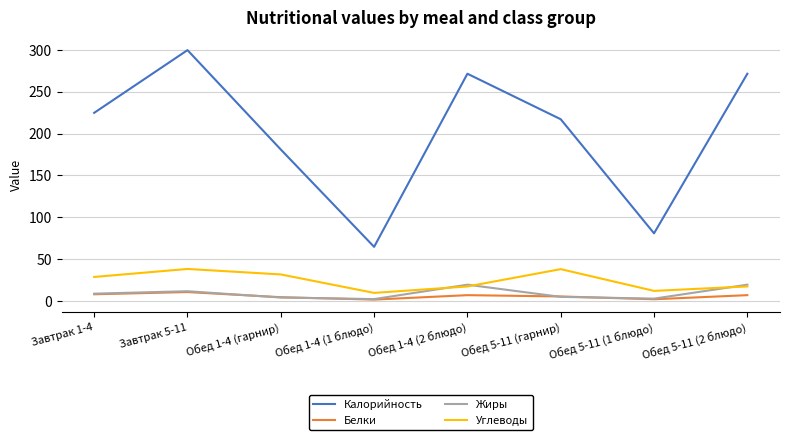

At how many categories does at least one series exceed 50?

8